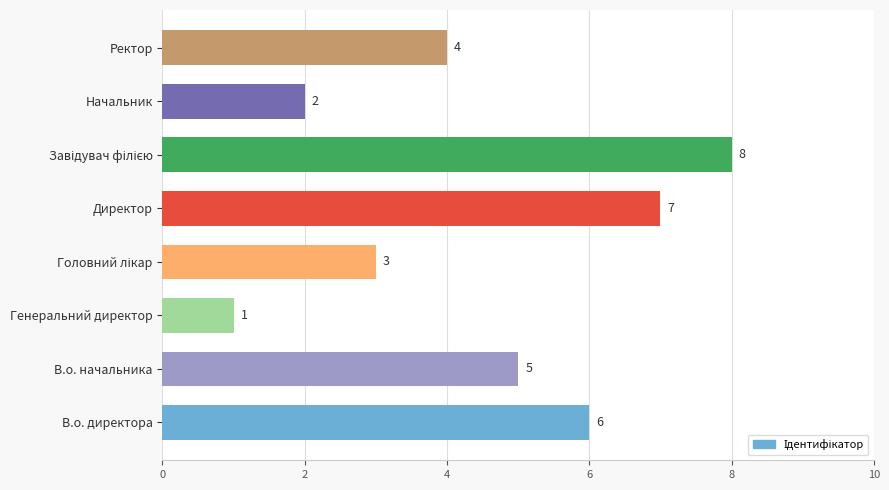

Reading bottom to top, list all the values displayed in this chart.

6	5	1	3	7	8	2	4